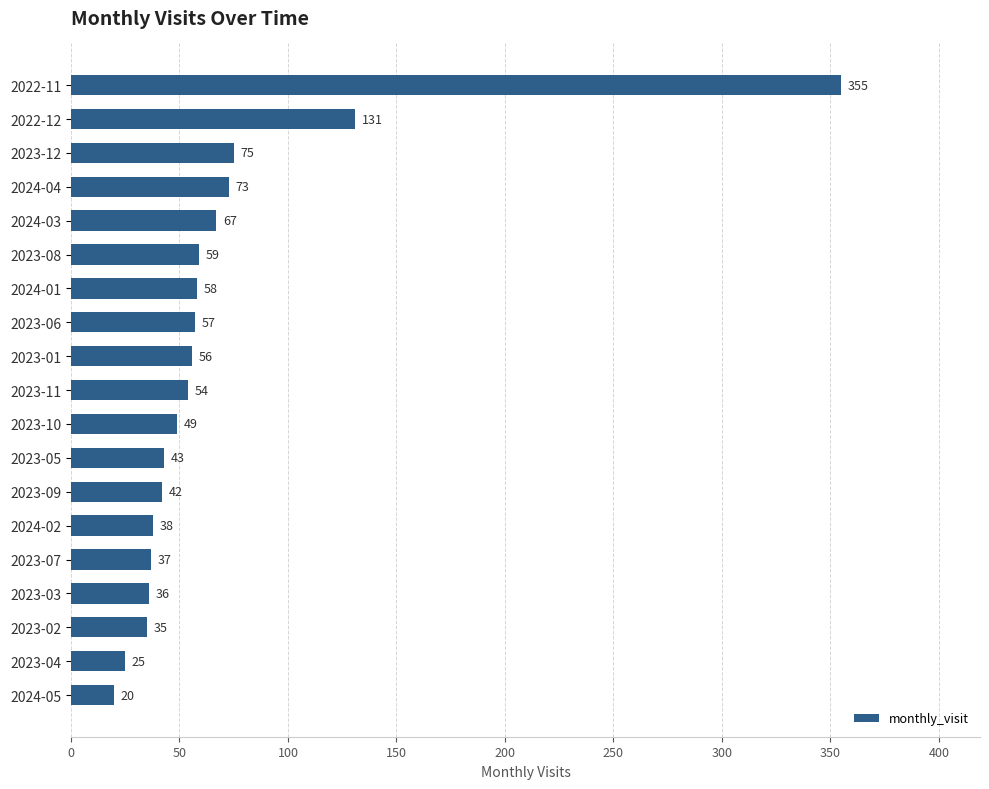

At which label is the value closest to 187?

2022-12